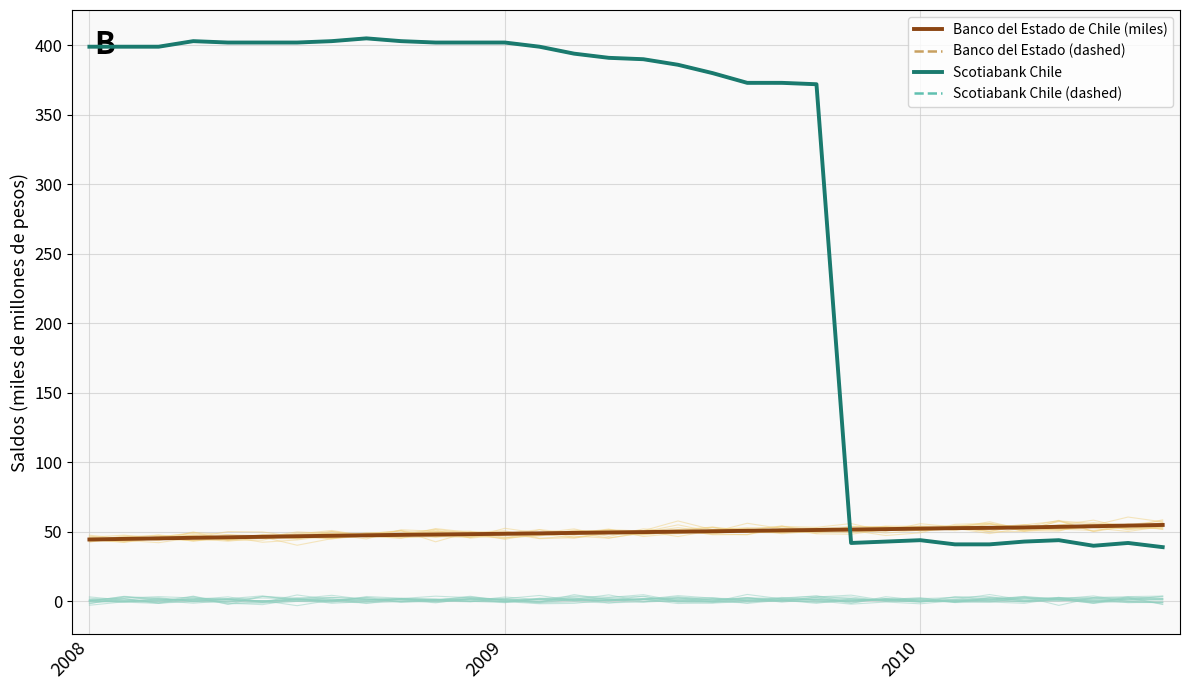

Which series has the widest spread of values?

Scotiabank Chile